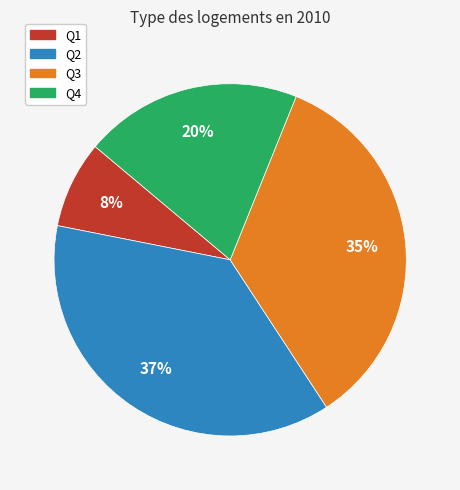

Which slice is the largest?

Q2